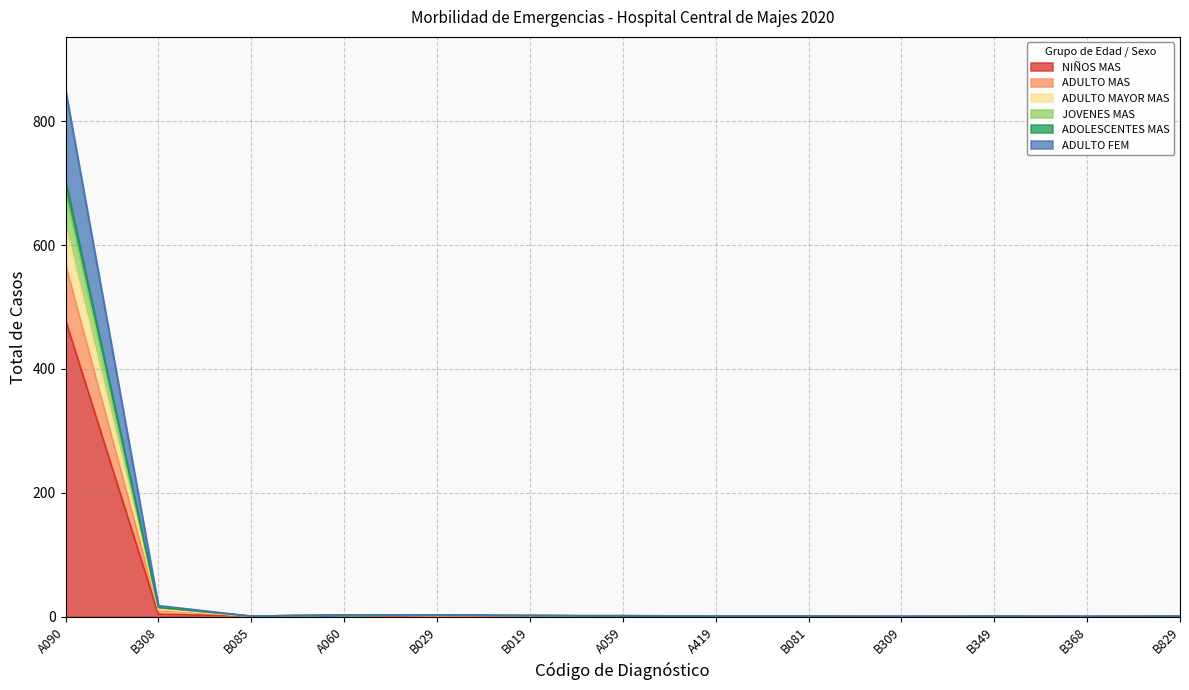

What is the maximum value shown in the chart?

851